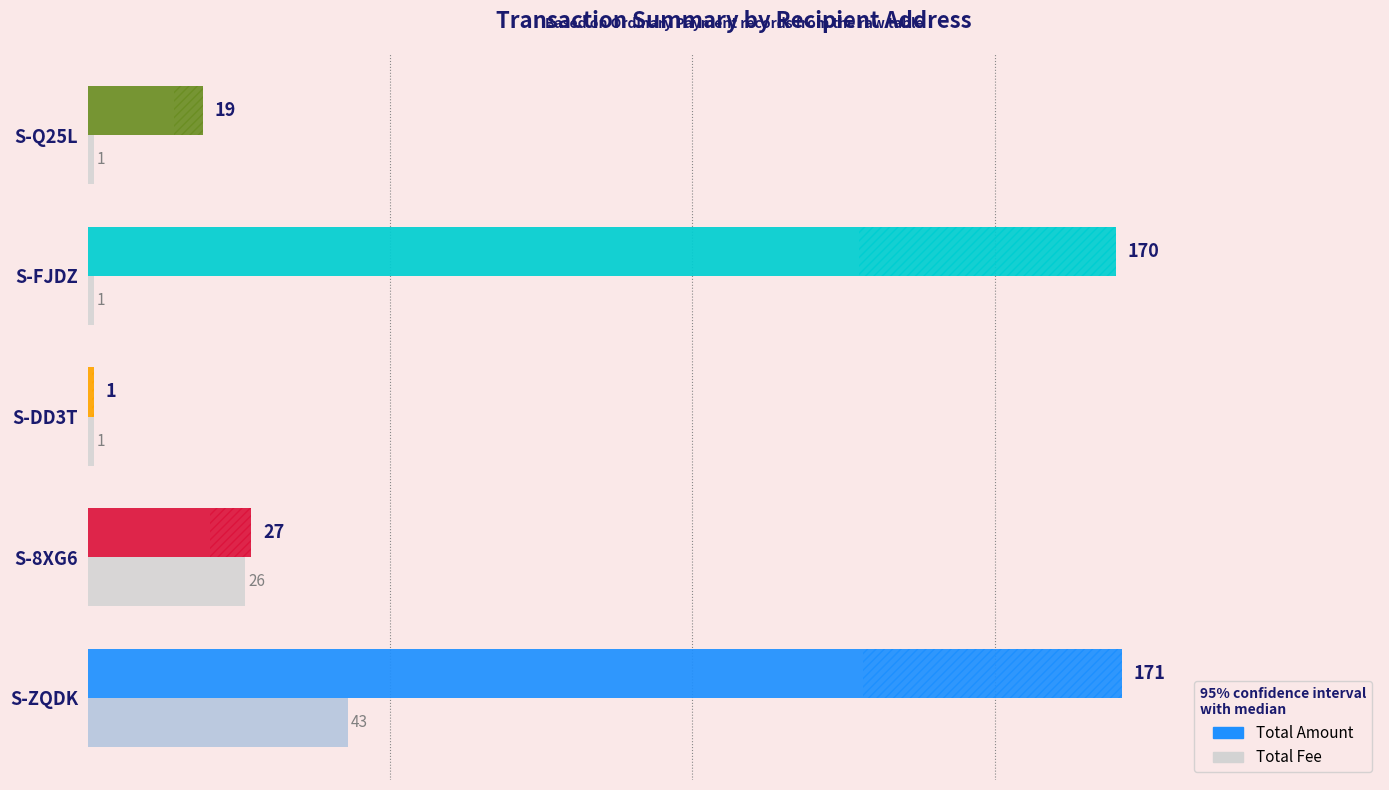

What is the sum of all Total Amount values?

388